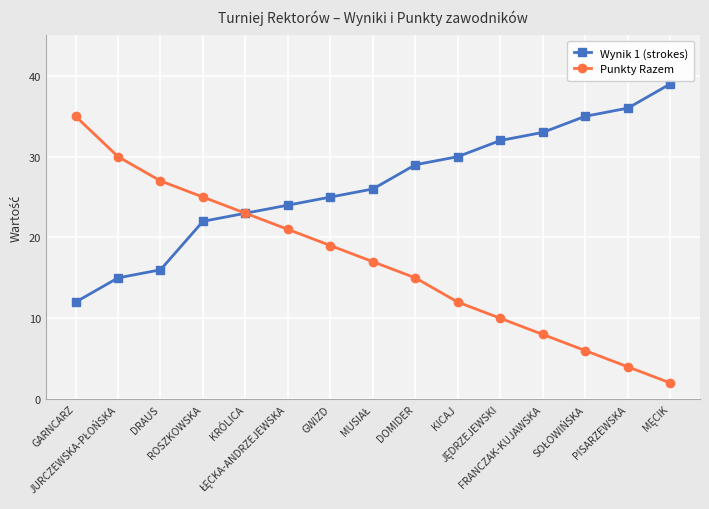

What is the value of the Punkty Razem point at the 7th from the left?

19